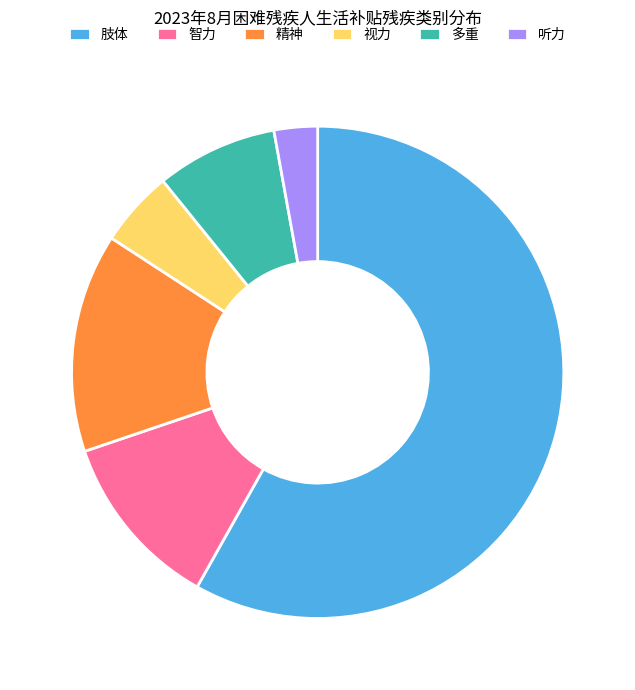

Does any single category account for the majority?

Yes